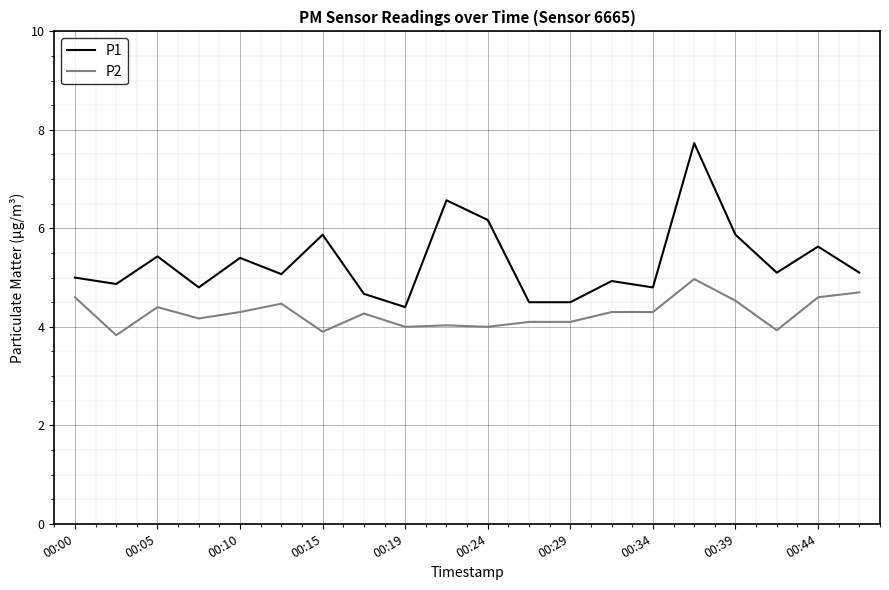

What is the highest value of the P1 series?

7.7